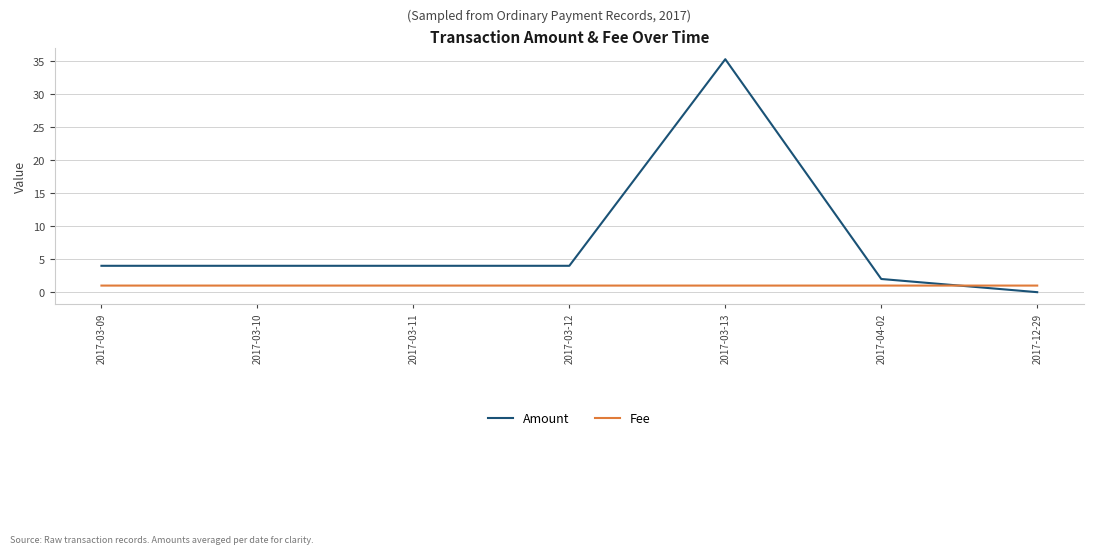

Rank the series by their average value, from highest to lowest.

Amount, Fee